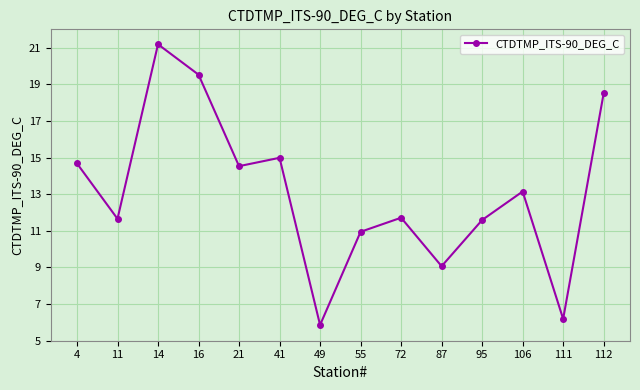

Is it true that the value at 4 is 14.7?

True